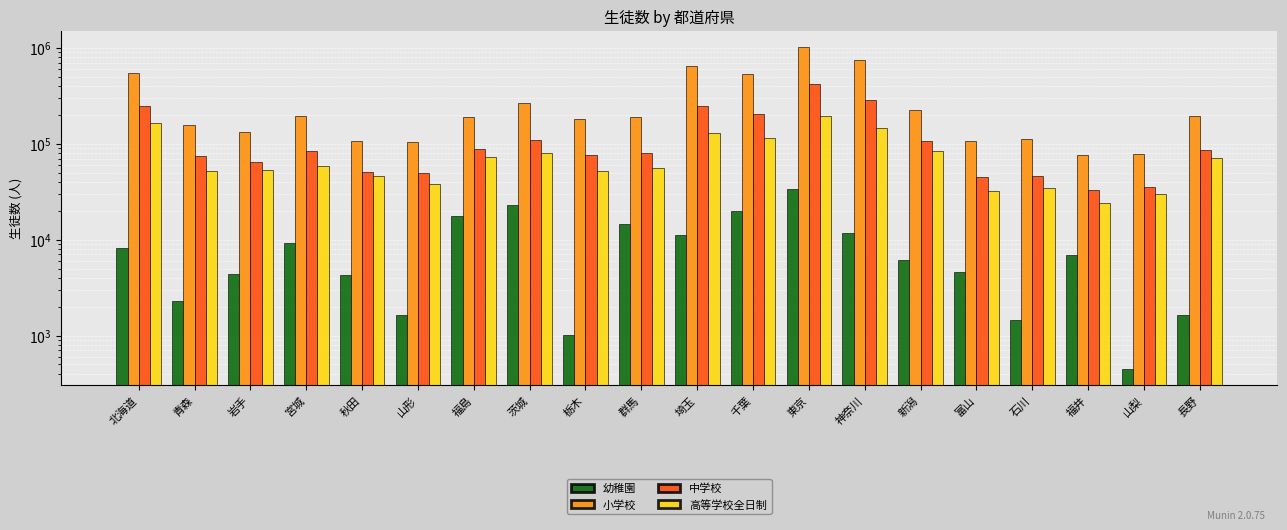

What is the value of the 小学校 bar at the 4th from the left?

194844